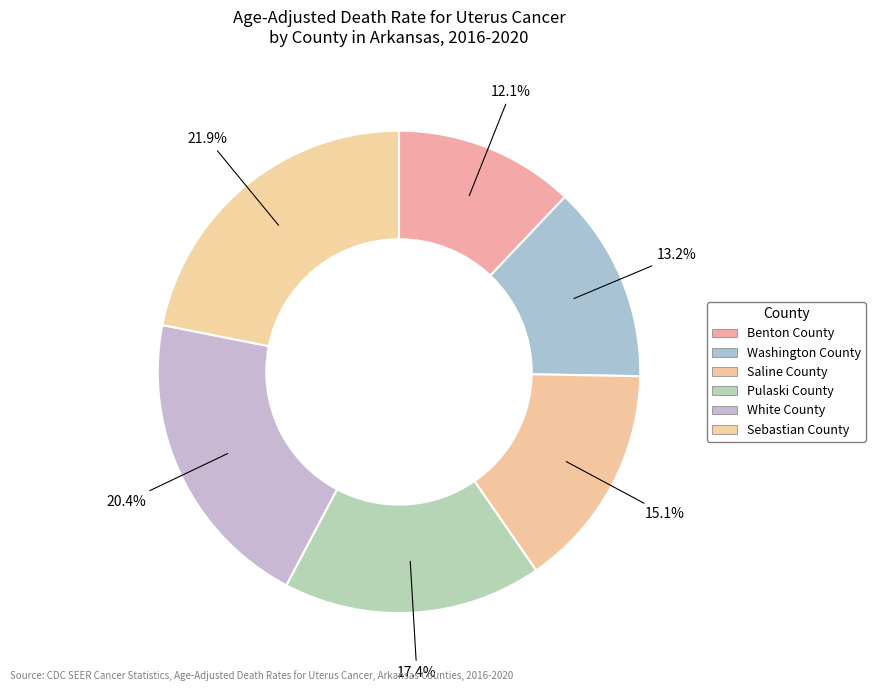

How many slices are in this pie chart?

6